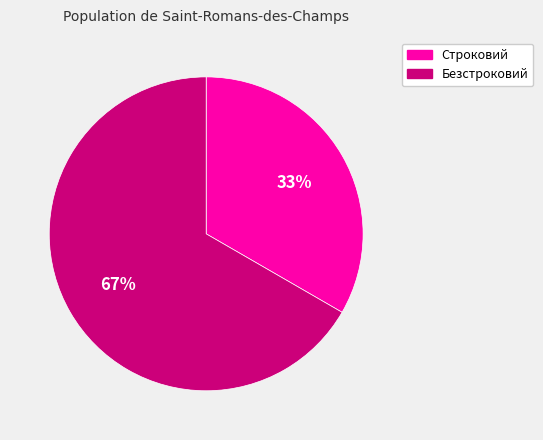

Is the sum of Строковий and Безстроковий greater than half?

Yes